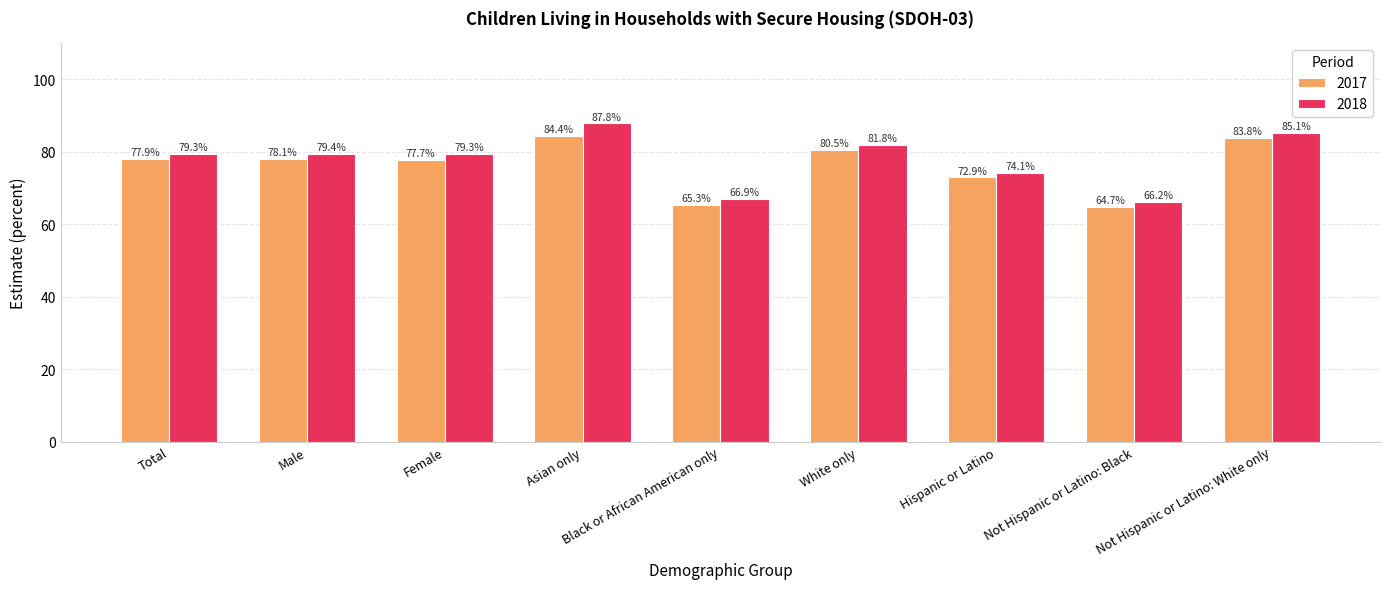

Is it true that 2018 equals 46.7 at Hispanic or Latino?

False